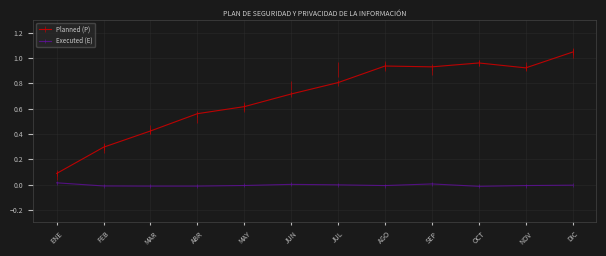

At which label is Executed (E) closest to 0?

JUN